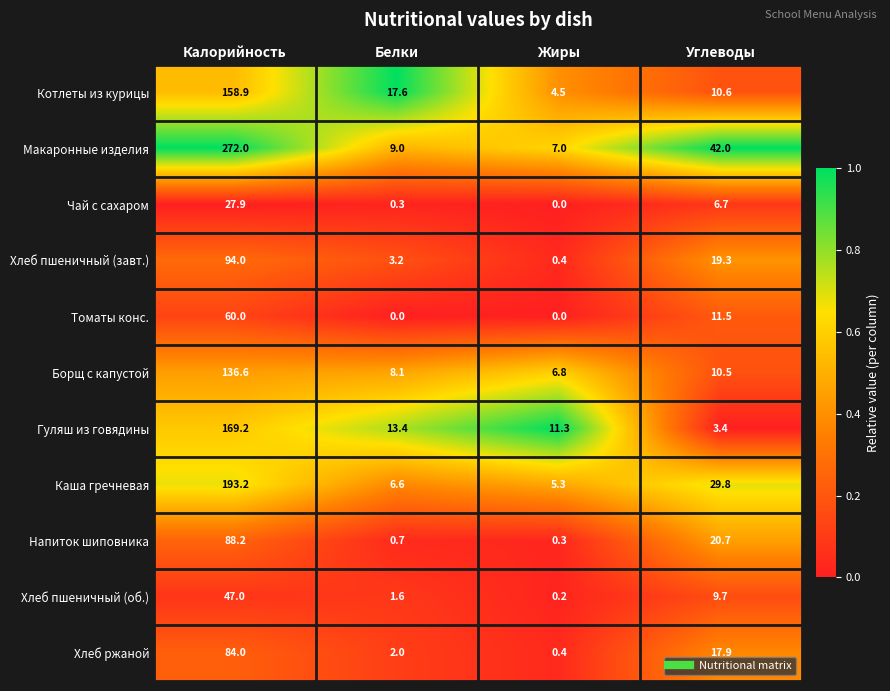

Rank the series at Углеводы from highest to lowest value.

Макаронные изделия, Каша гречневая, Напиток шиповника, Хлеб пшеничный (завт.), Хлеб ржаной, Томаты конс., Котлеты из курицы, Борщ с капустой, Хлеб пшеничный (об.), Чай с сахаром, Гуляш из говядины